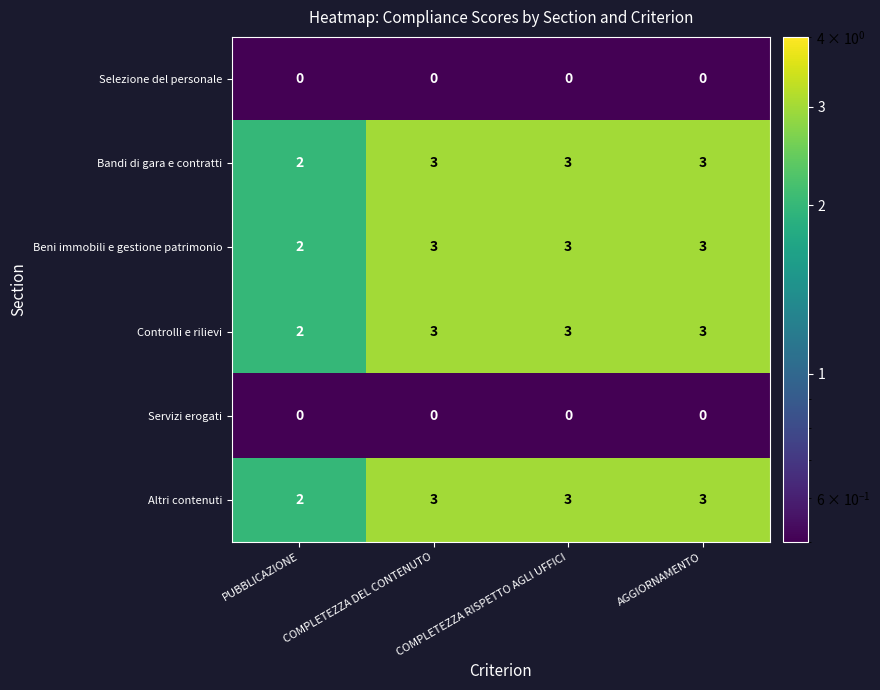

Is it true that Controlli e rilievi equals 3 at COMPLETEZZA DEL CONTENUTO?

True